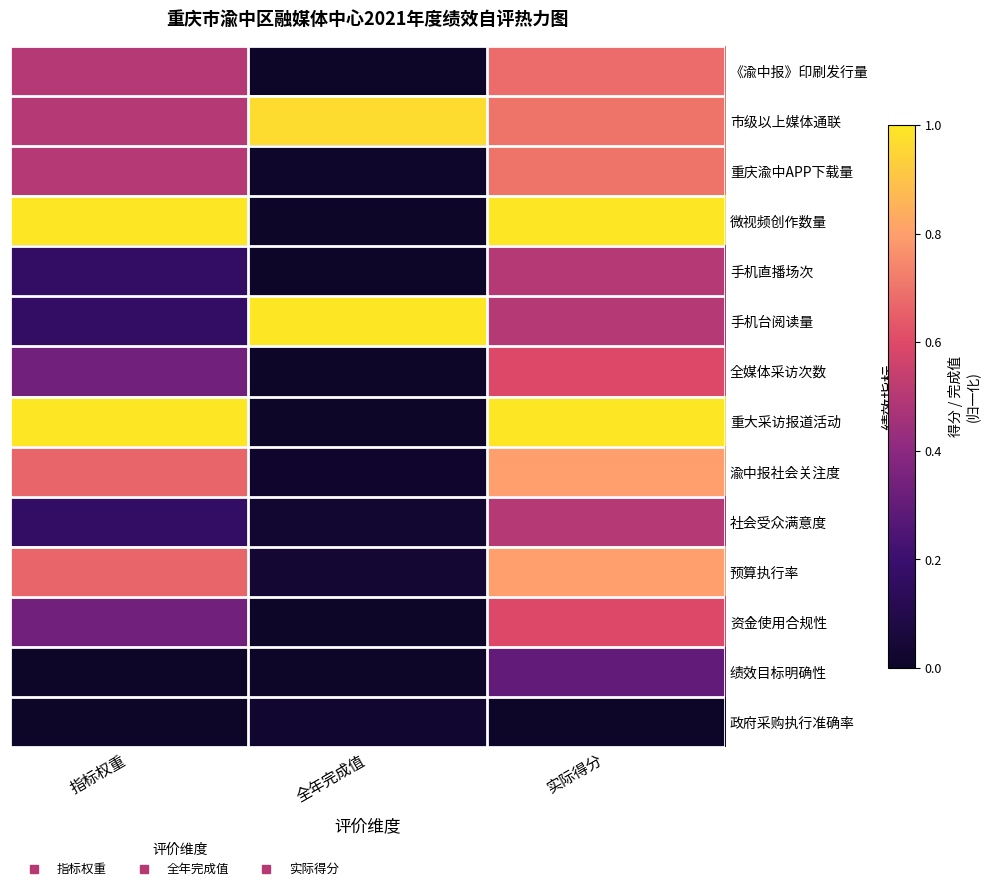

What is the total value across all series at 指标权重?

6.0